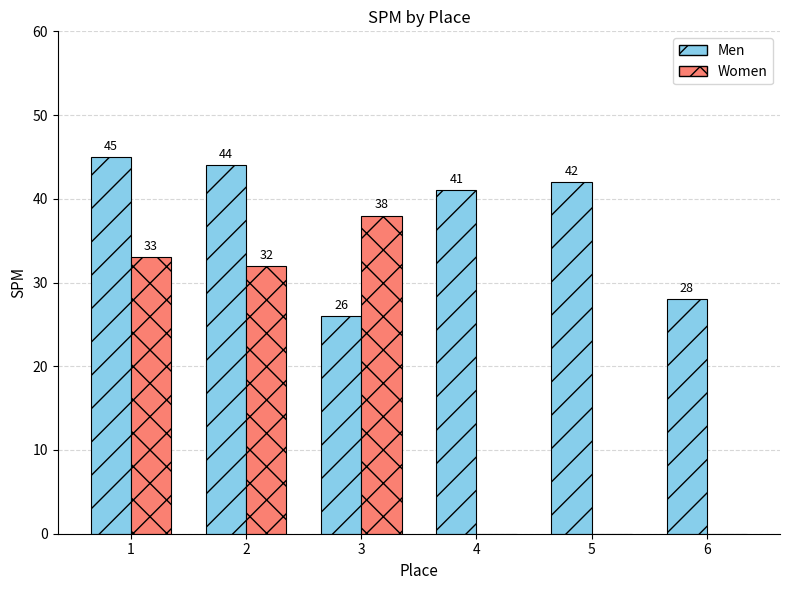

How many groups of bars are there?

6